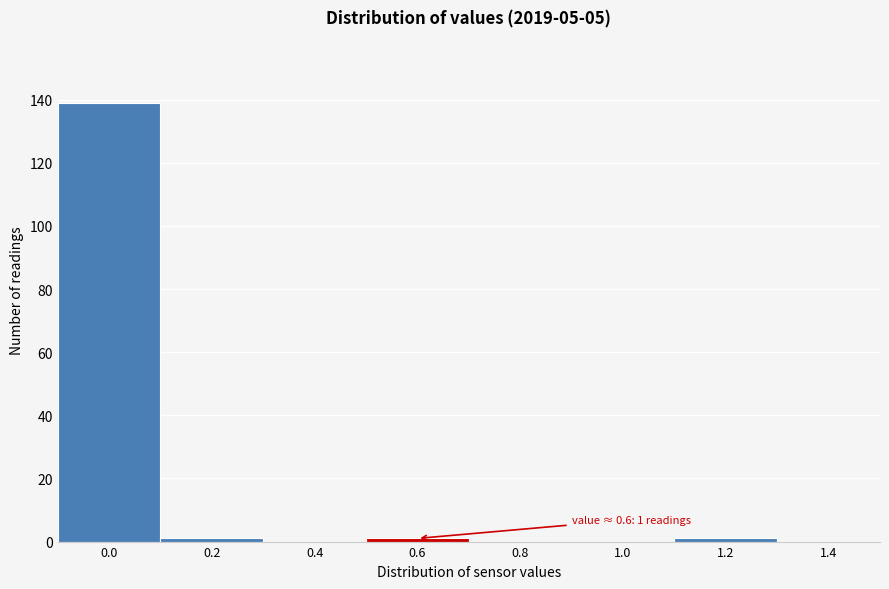

Reading left to right, what are all the values shown in this chart?

0.0=139	0.2=1	0.4=0	0.6=1	0.8=0	1.0=0	1.2=1	1.4=0